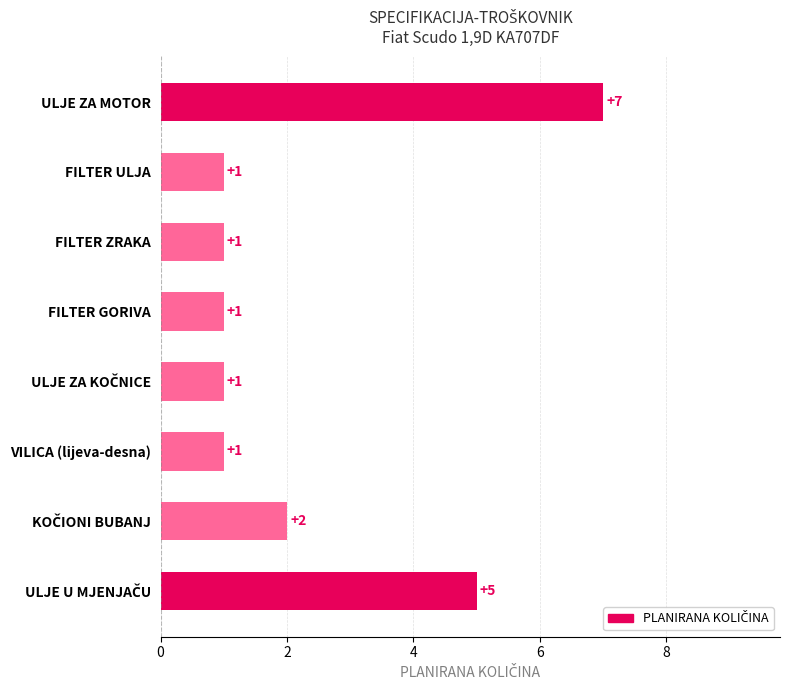

Reading bottom to top, what are all the values shown in this chart?

5	2	1	1	1	1	1	7